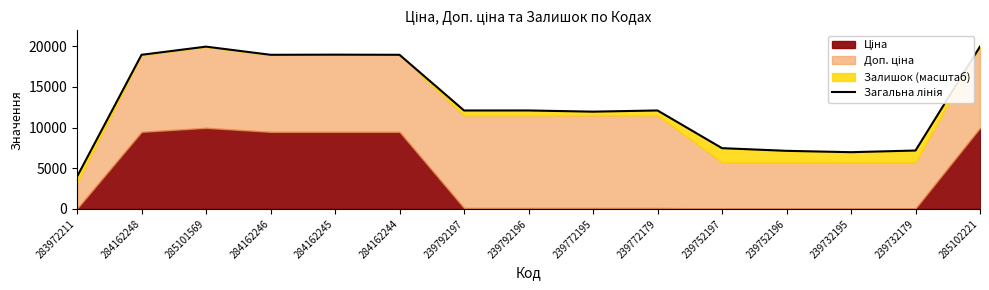

Approximately how many times larger is the value at 285101569 compared to 284162246?

1.1